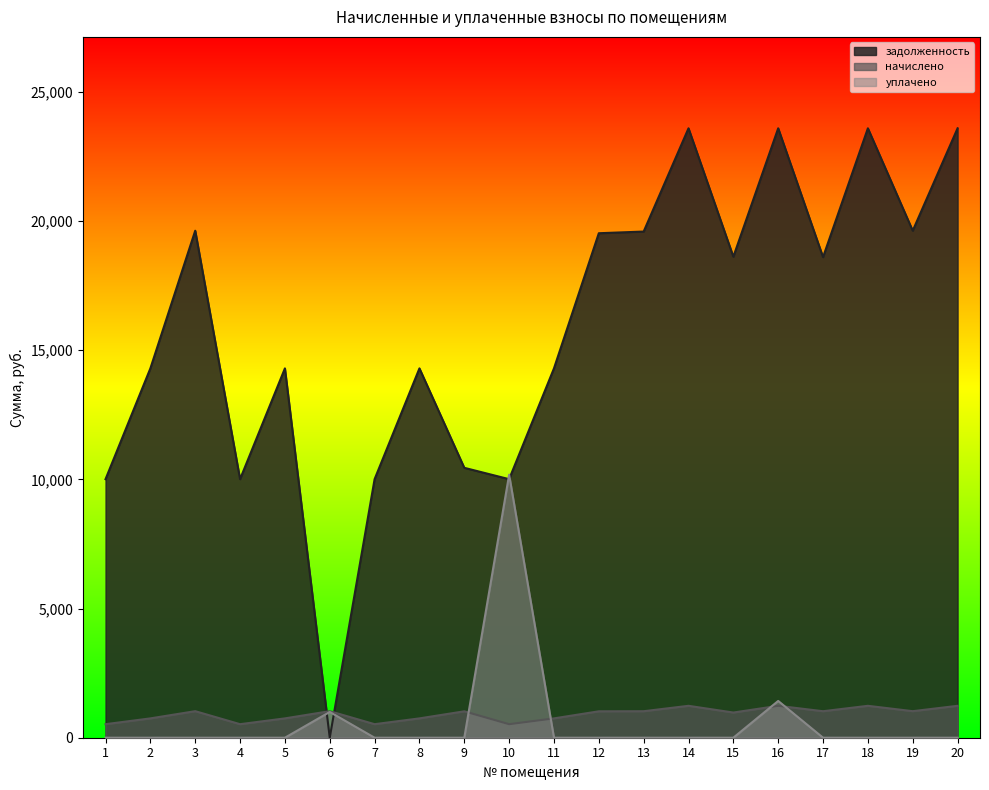

Where is начислено nearest to the value 879?

15